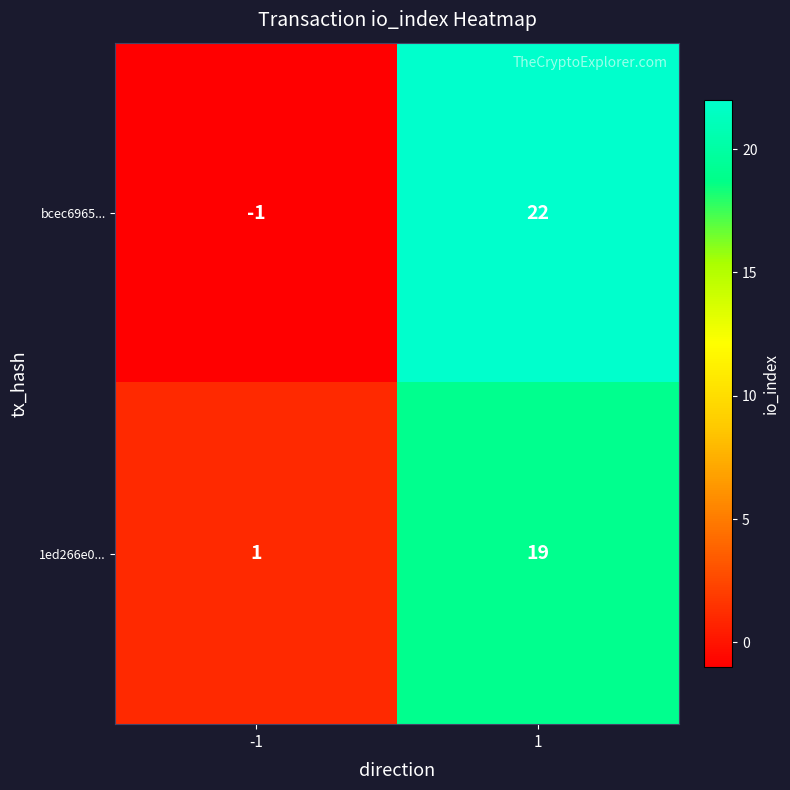

Rank the series by their maximum value, from lowest to highest.

1ed266e0..., bcec6965...